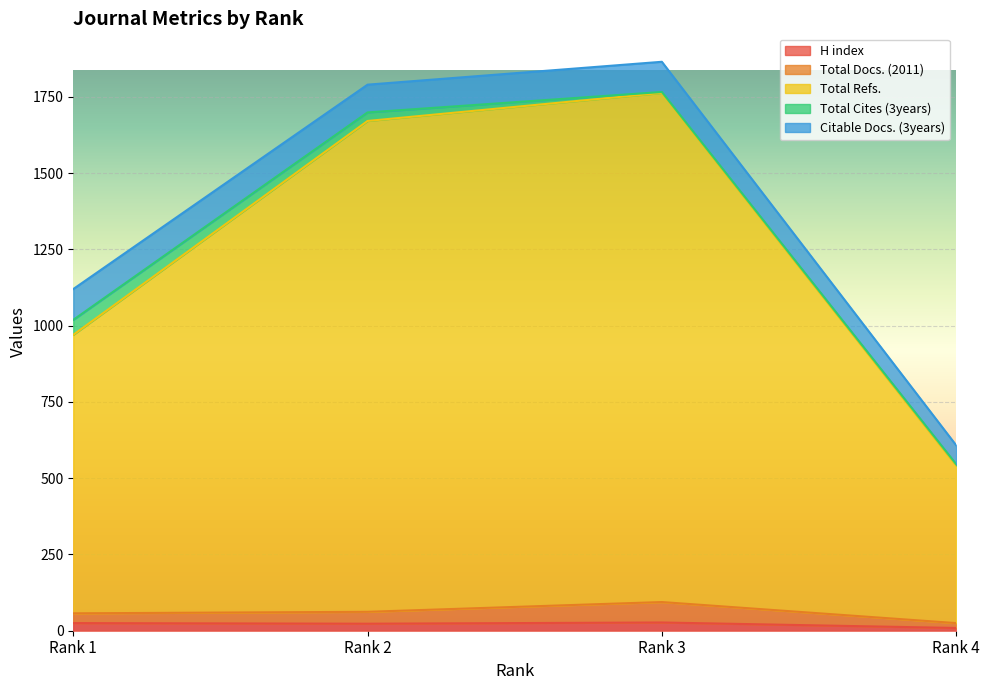

What are all the series names shown in the legend?

H index, Total Docs. (2011), Total Refs., Total Cites (3years), Citable Docs. (3years)